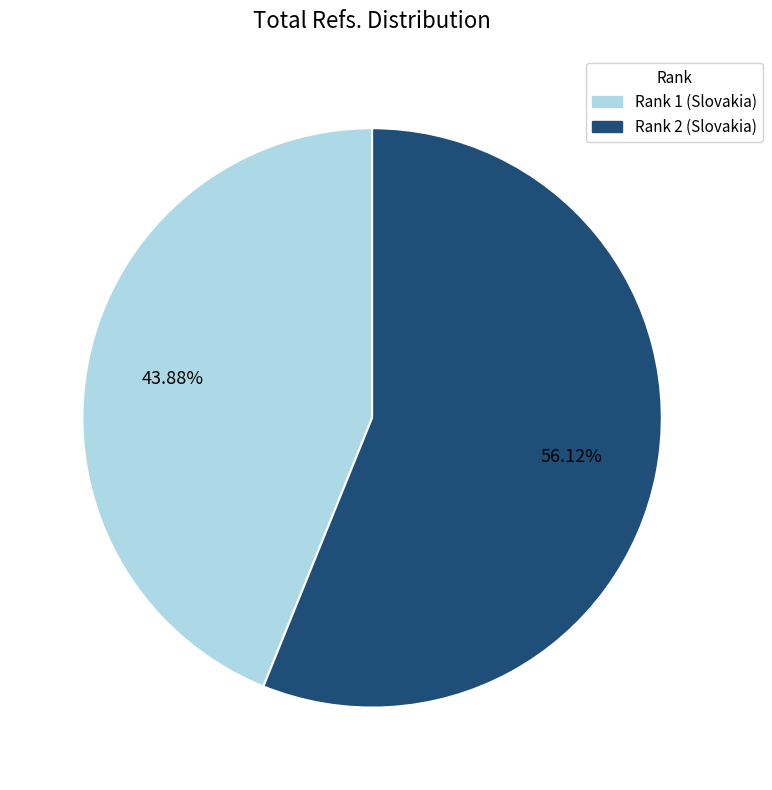

Between Rank 2 (Slovakia) and Rank 1 (Slovakia), which is larger?

Rank 2 (Slovakia)